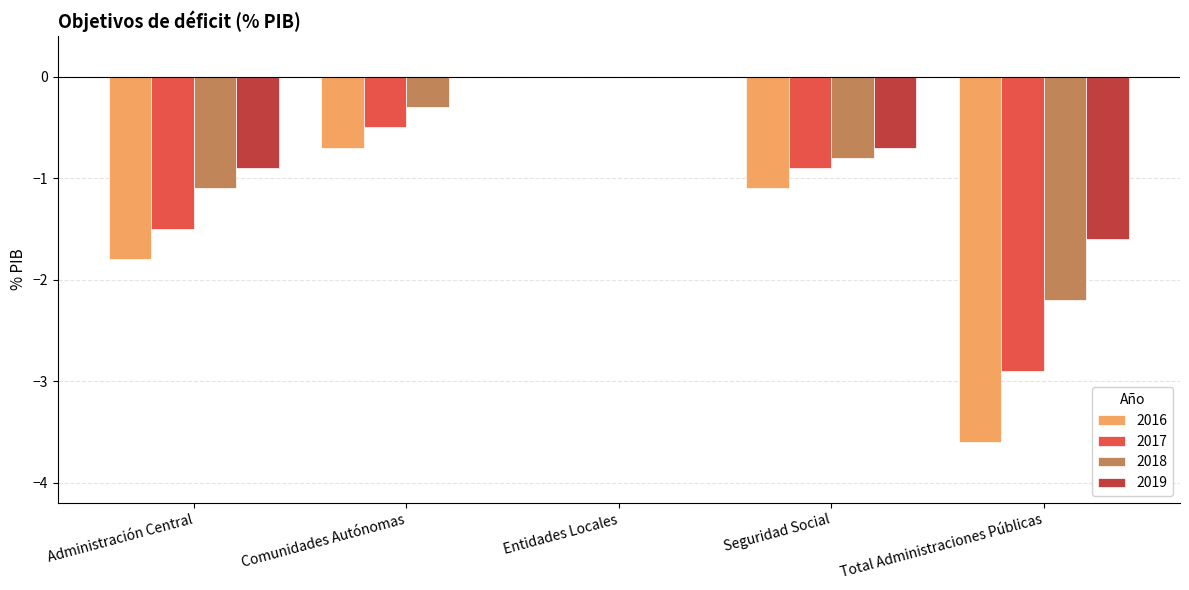

At which label is 2016 closest to -1?

Seguridad Social